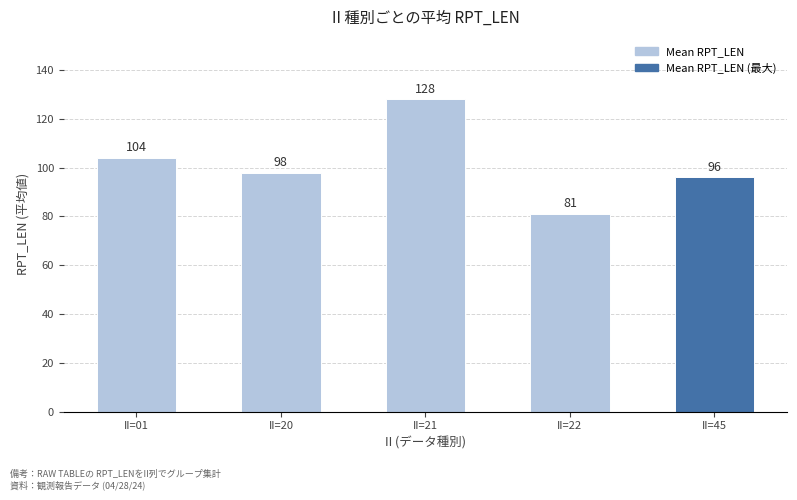

At which label does the data first exceed 98?

II=01